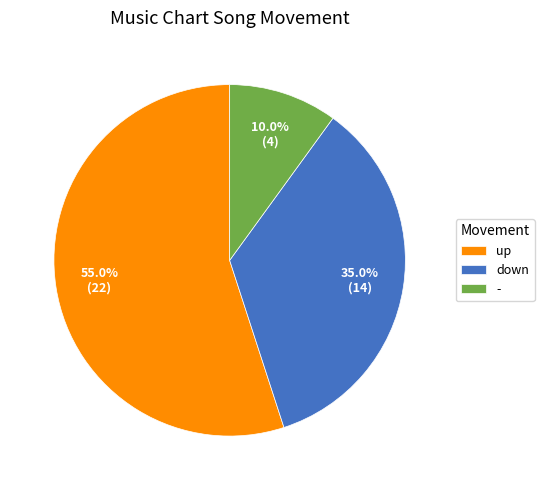

What is the largest slice in the pie chart?

up